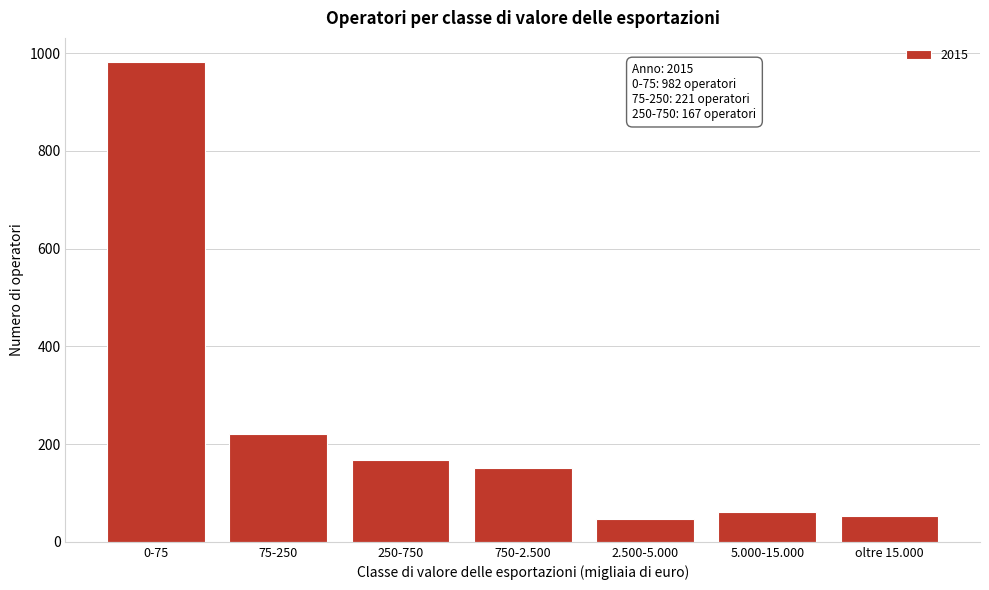

Reading left to right, list all the values displayed in this chart.

982	221	167	151	47	62	52